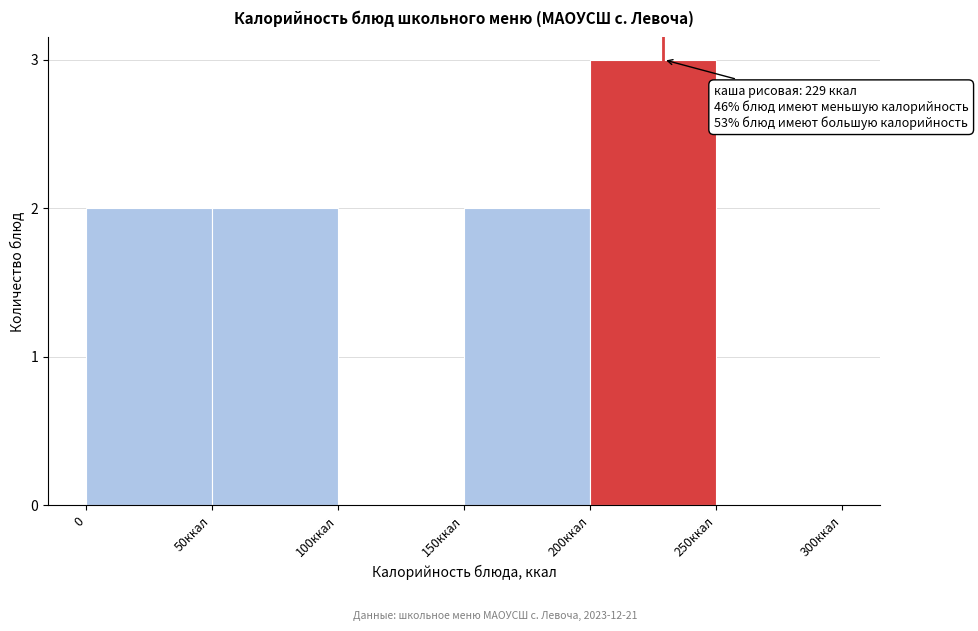

Reading right to left, list all the values displayed in this chart.

250ккал=0	200ккал=3	150ккал=2	100ккал=0	50ккал=2	0=2